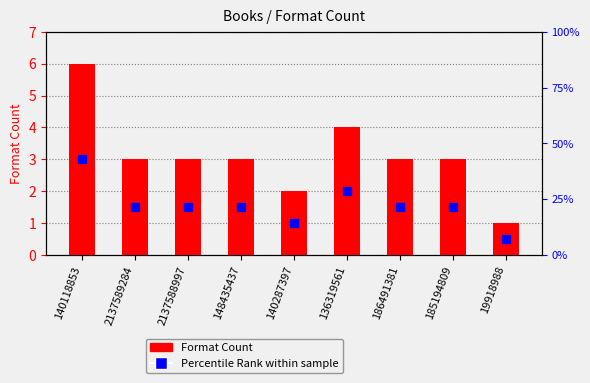

Does the chart contain any negative values?

No